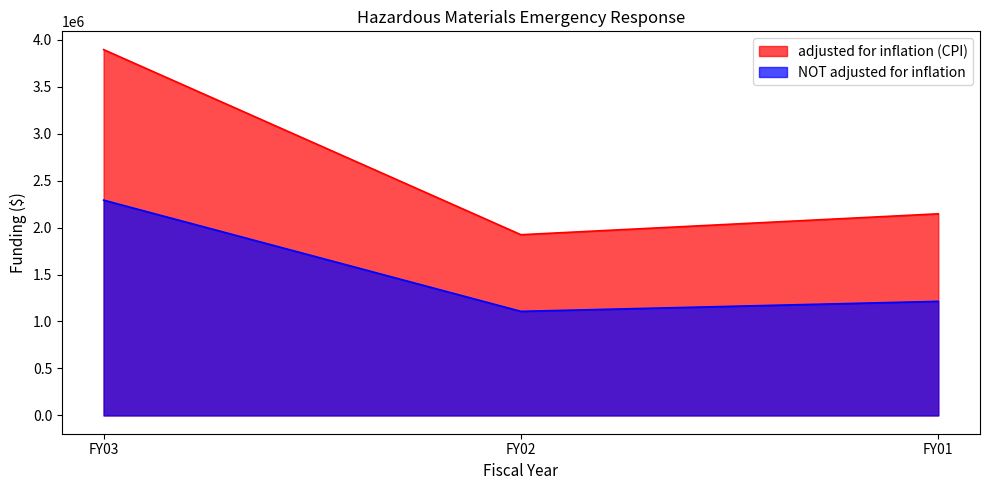

Reading left to right, transcribe all the data shown in this chart.

adjusted for inflation (CPI): 3893504	1923486	2145955
NOT adjusted for inflation: 2291446	1107629	1214236